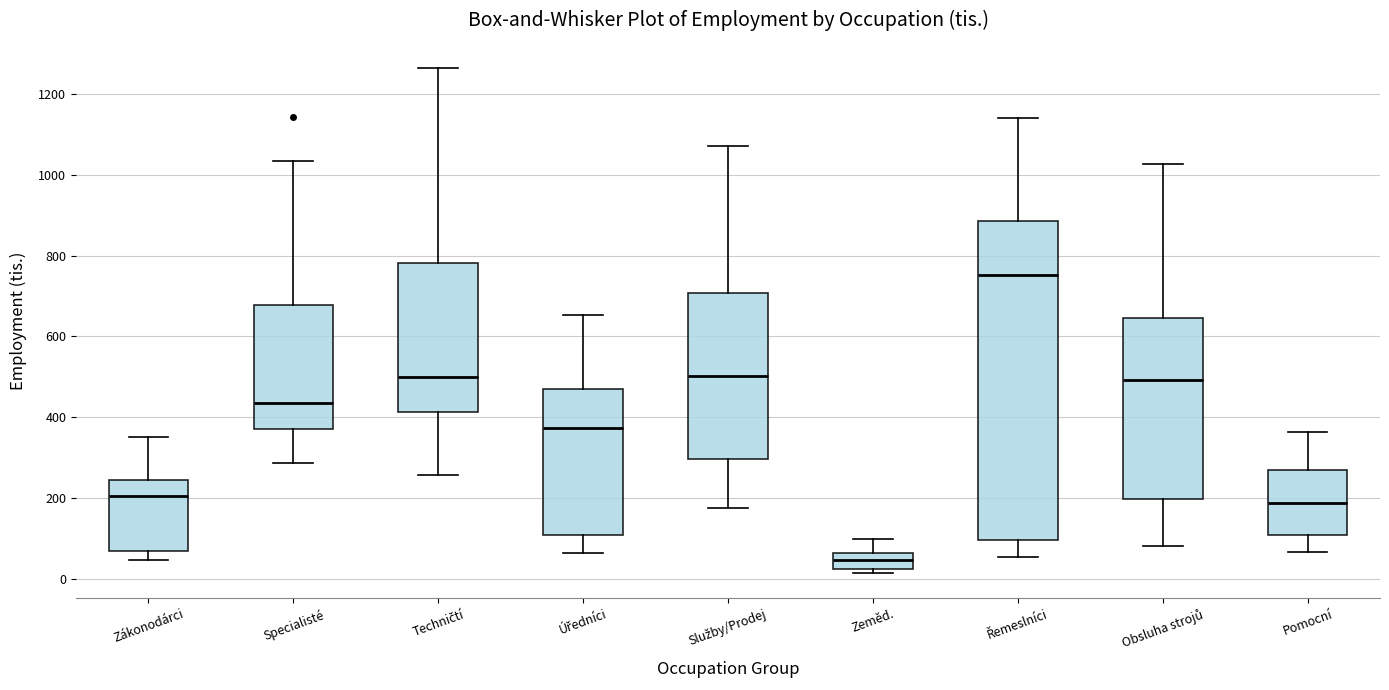

Reading left to right, read every box against the y-axis: the position of its median line, the range the box covers, and the ends of its whiskers. The values are not printed on the chart, so give them approximately, as read against the axis.

Zákonodárci: median 200, box 60 to 240, whiskers 40 to 360
Specialisté: median 440, box 380 to 680, whiskers 280 to 1040
Techničtí: median 500, box 420 to 780, whiskers 260 to 1260
Úředníci: median 380, box 100 to 480, whiskers 60 to 660
Služby/Prodej: median 500, box 300 to 700, whiskers 180 to 1080
Zeměd.: median 40, box 20 to 60, whiskers 20 (just below the box's lower edge) to 100
Řemeslníci: median 760, box 100 to 880, whiskers 60 to 1140
Obsluha strojů: median 500, box 200 to 640, whiskers 80 to 1020
Pomocní: median 180, box 100 to 280, whiskers 60 to 360